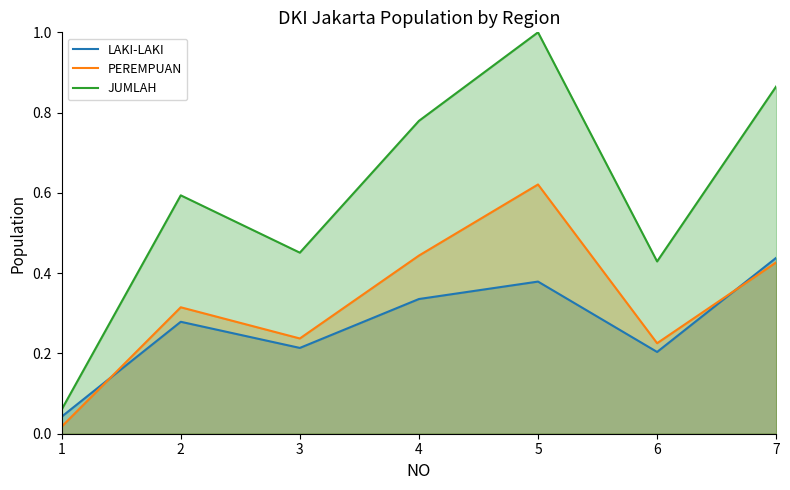

True or false: LAKI-LAKI and JUMLAH cross at least once.

False